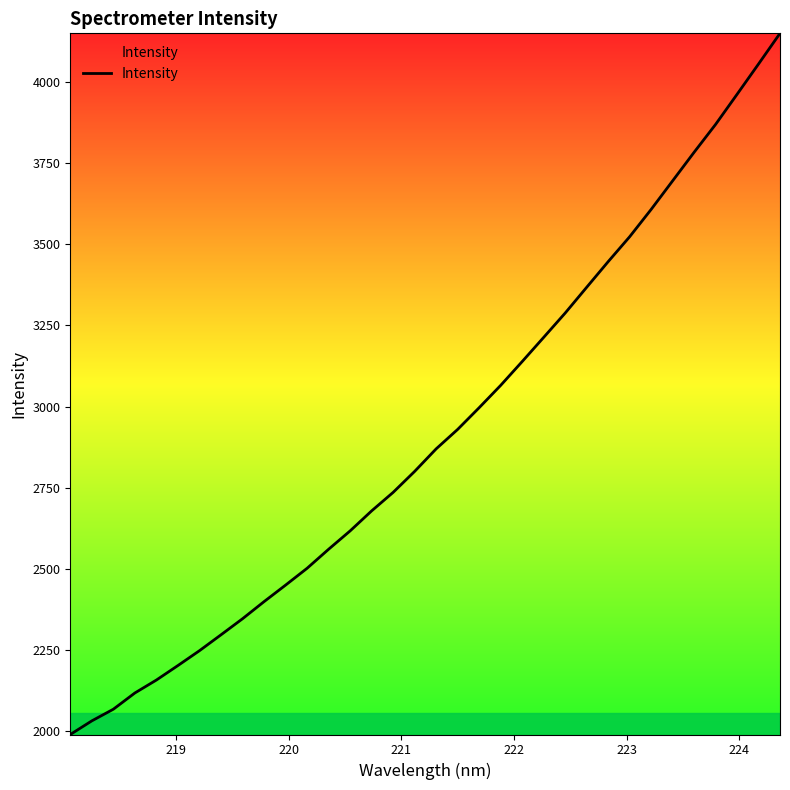

What is the average value?

2916.4